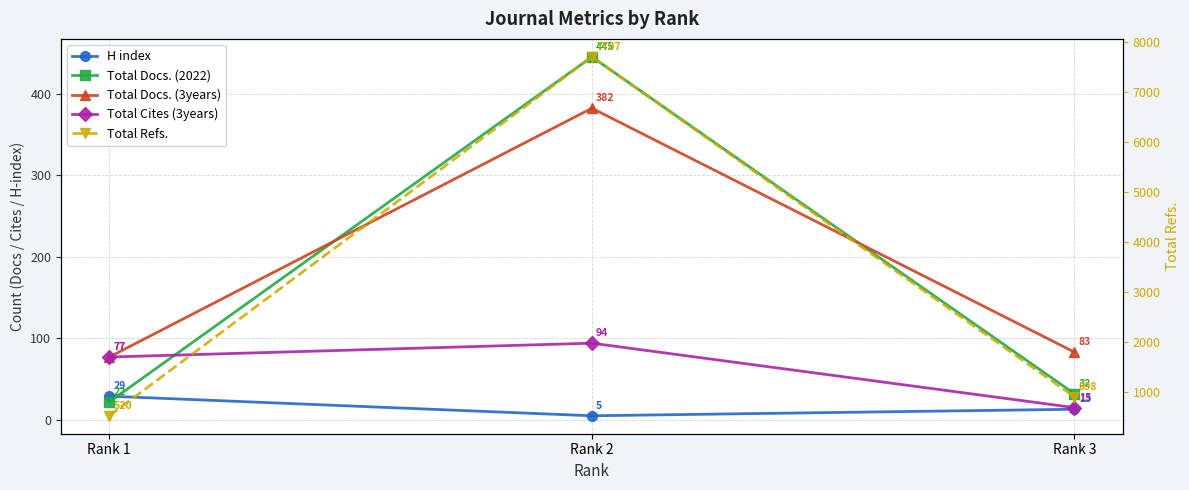

At how many categories does at least one series exceed 2115?

1